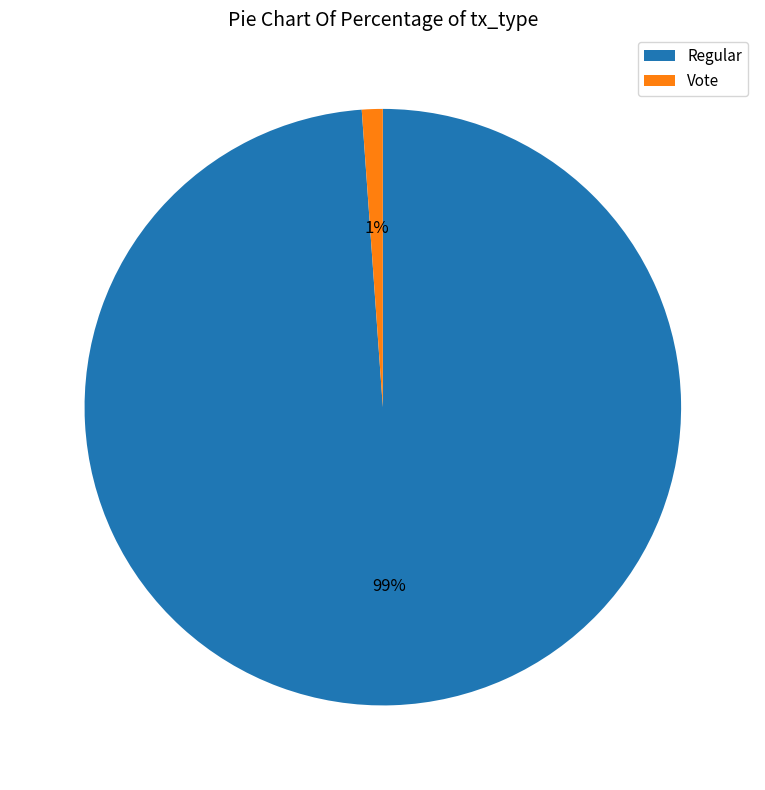

To the nearest percent, what percentage of the pie is Vote?

1%